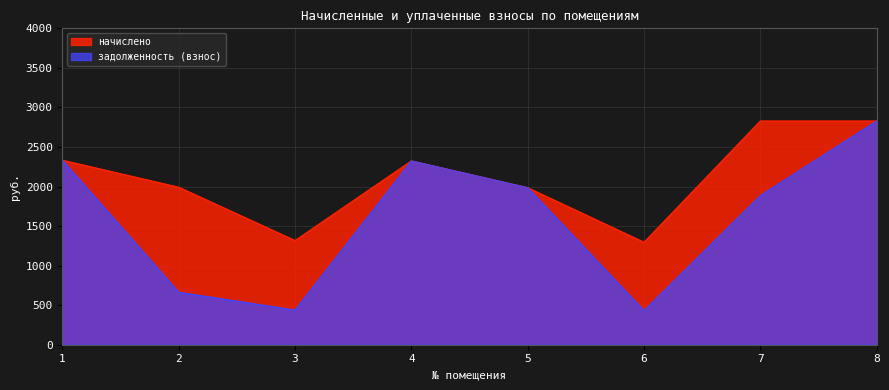

How many lines are shown in the chart?

2